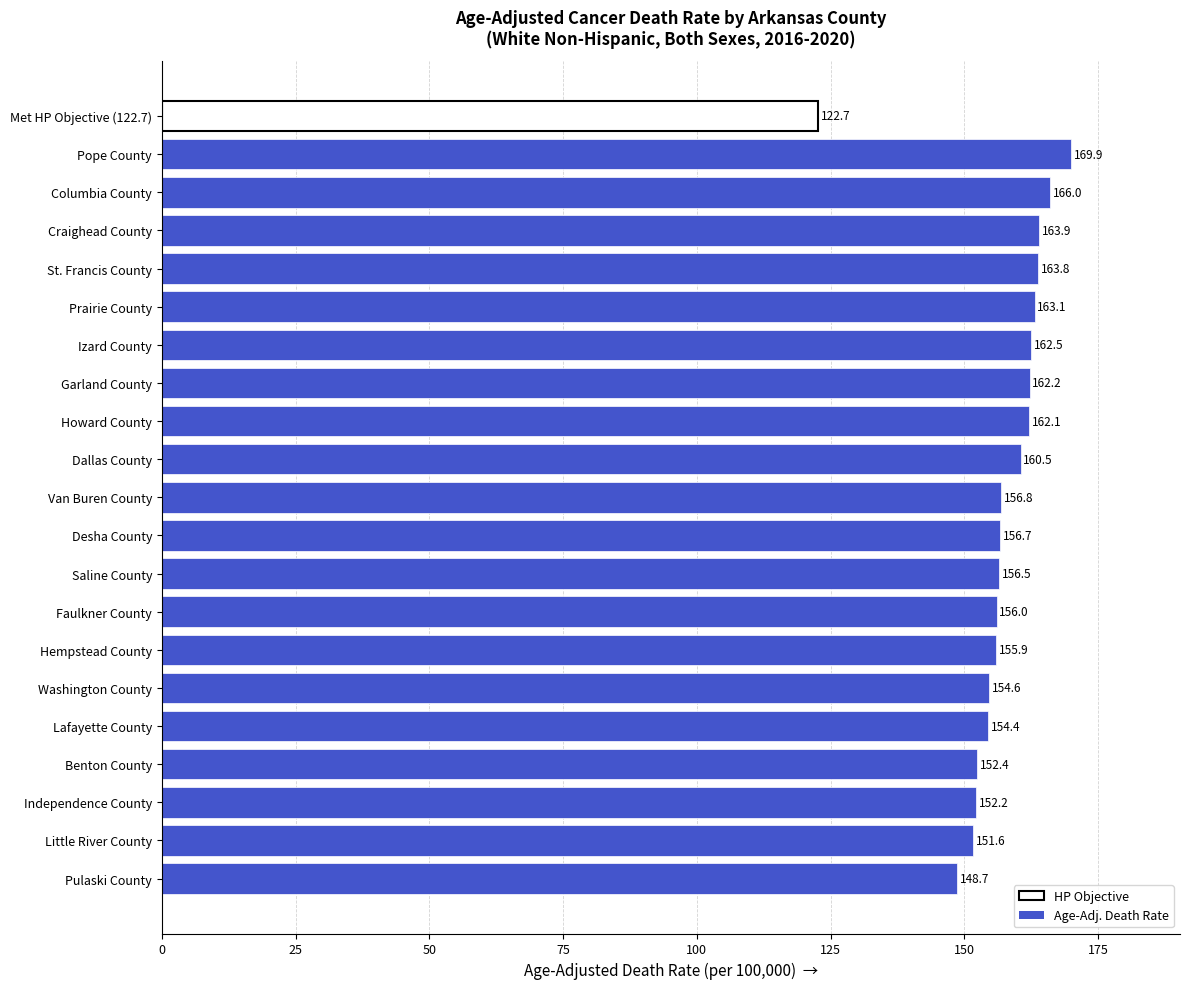

Count the number of values greater than 156.

12